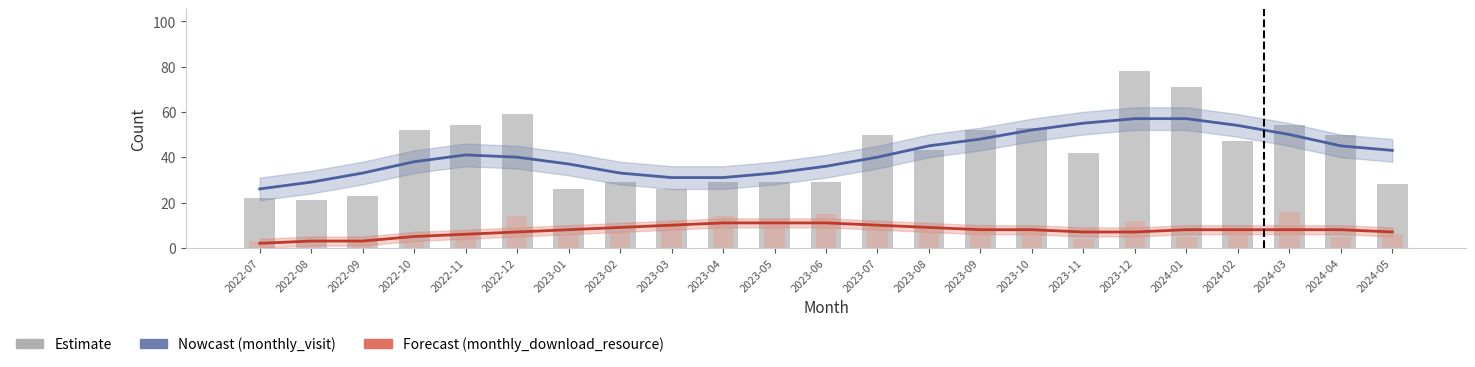

What is the maximum value shown in the chart?

78